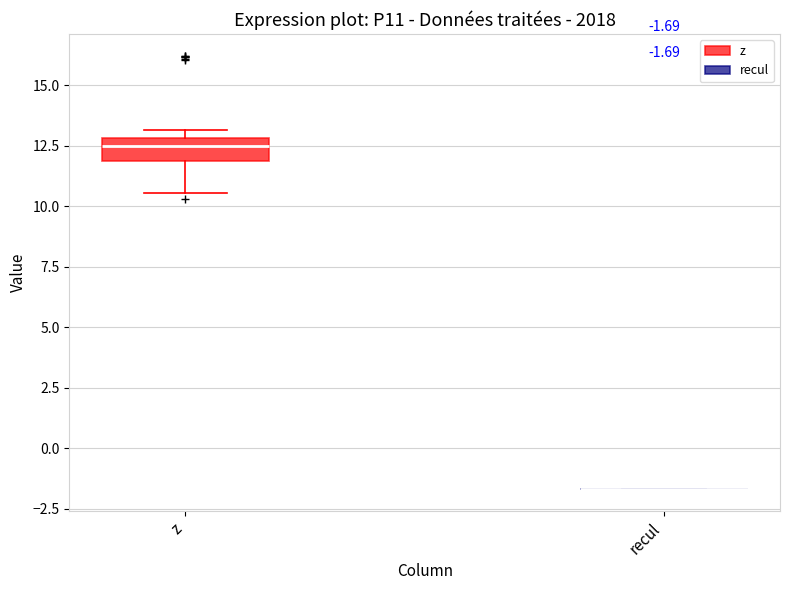

Comparing the boxes themselves (not the whiskers), which one is the tallest?

z